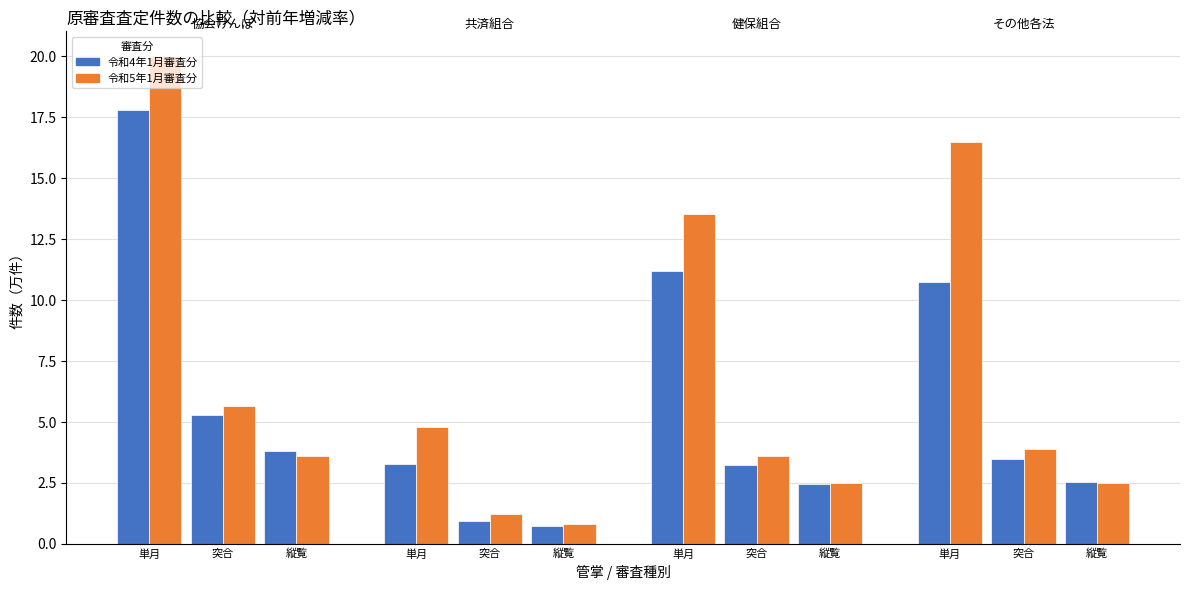

What is the difference between the maximum and minimum values in the 令和4年1月審査分 series?

17.1